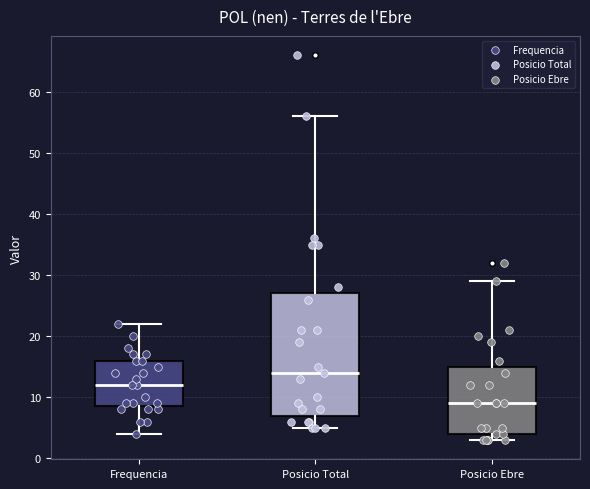

Reading left to right, transcribe this box plot: for each box, give where its median line is, the range the box spans, and where its two whiskers end, as read against the y-axis. The values are not printed on the chart, so give them approximately, as read against the axis.

Frequencia: median 12, box 9 to 16, whiskers 4 to 22
Posicio Total: median 14, box 7 to 27, whiskers 5 to 56
Posicio Ebre: median 9, box 4 to 15, whiskers 3 to 29